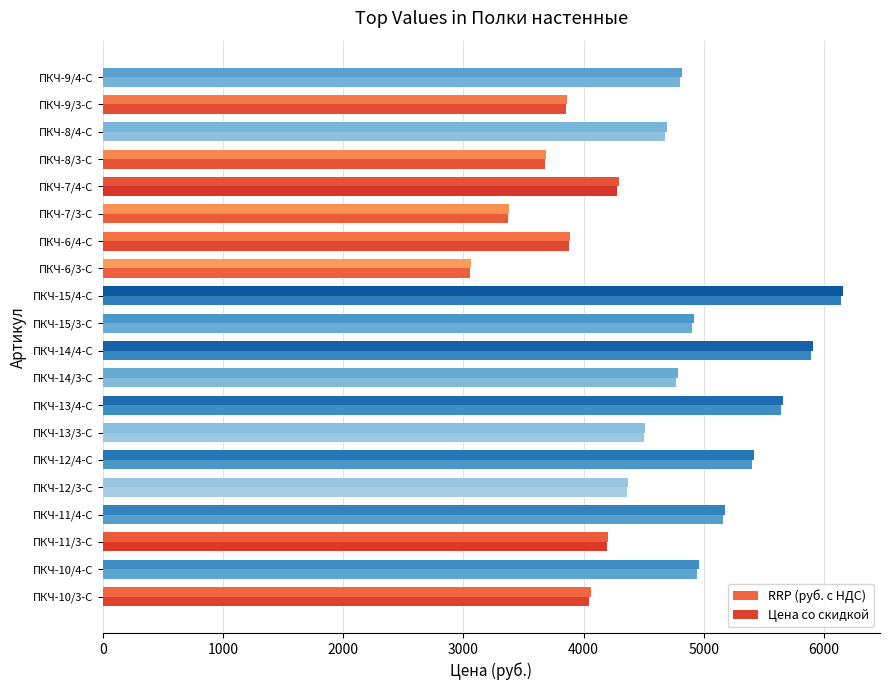

What is the sum of all RRP (руб. с НДС) values?

91833.9